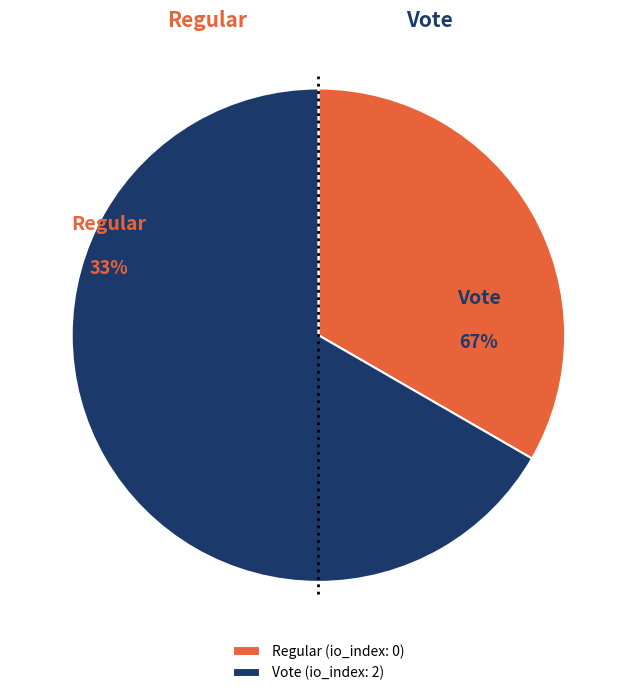

To the nearest percent, what is the combined percentage of Vote and Regular?

100%